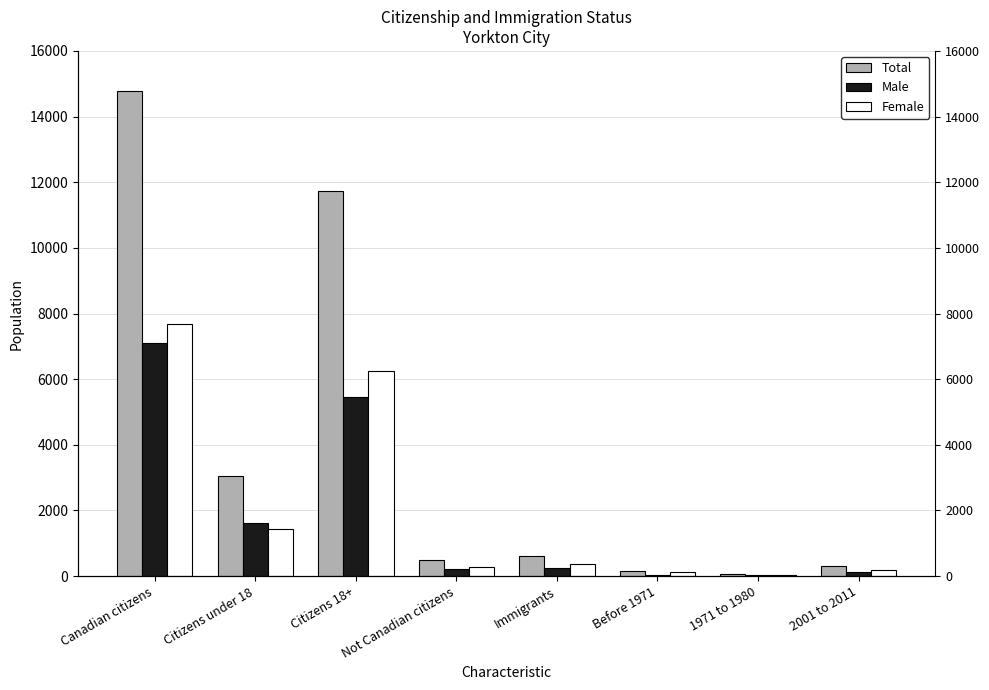

How many groups of bars are there?

8